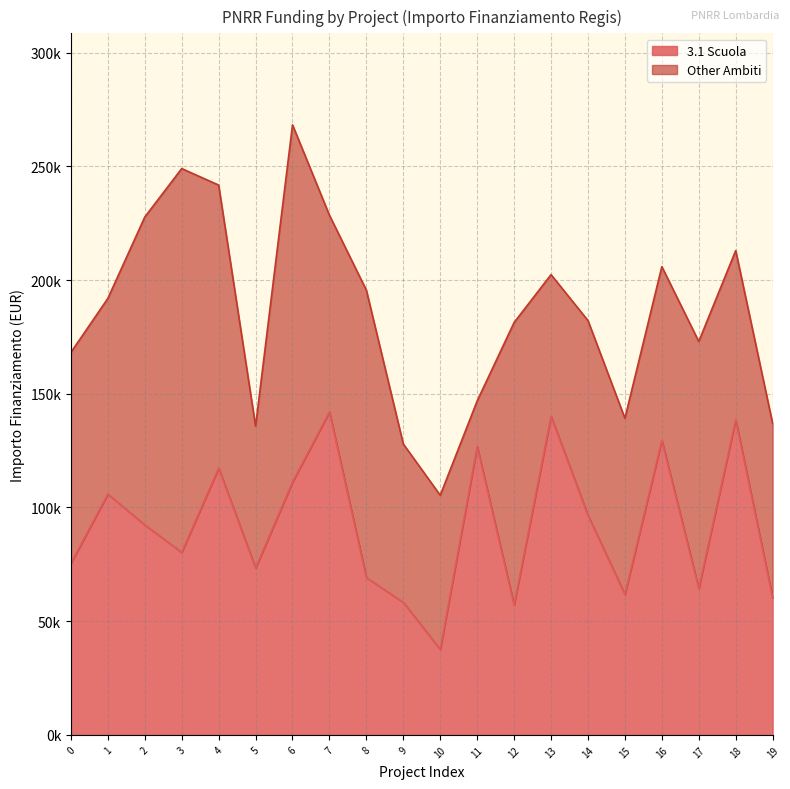

What is the value of the 18th point from the left?

64396.7